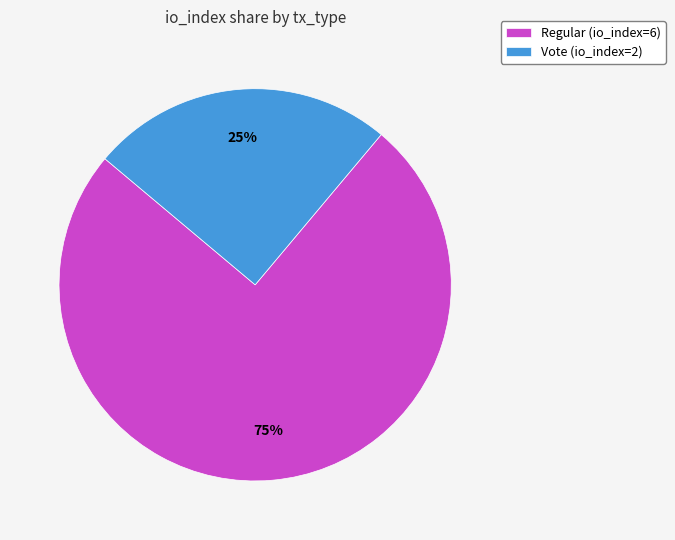

True or false: Regular (io_index=6) accounts for 75% of the total.

True